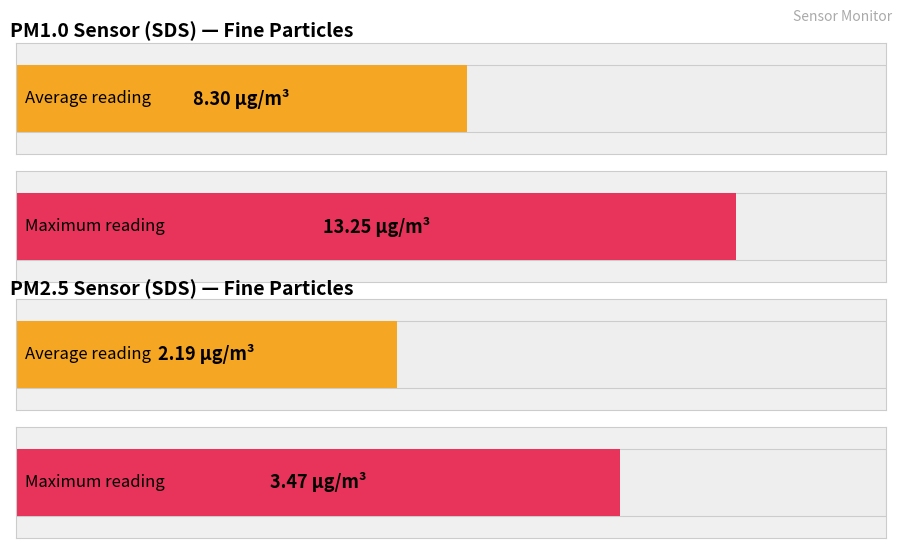

Count the number of categories in the chart.

2